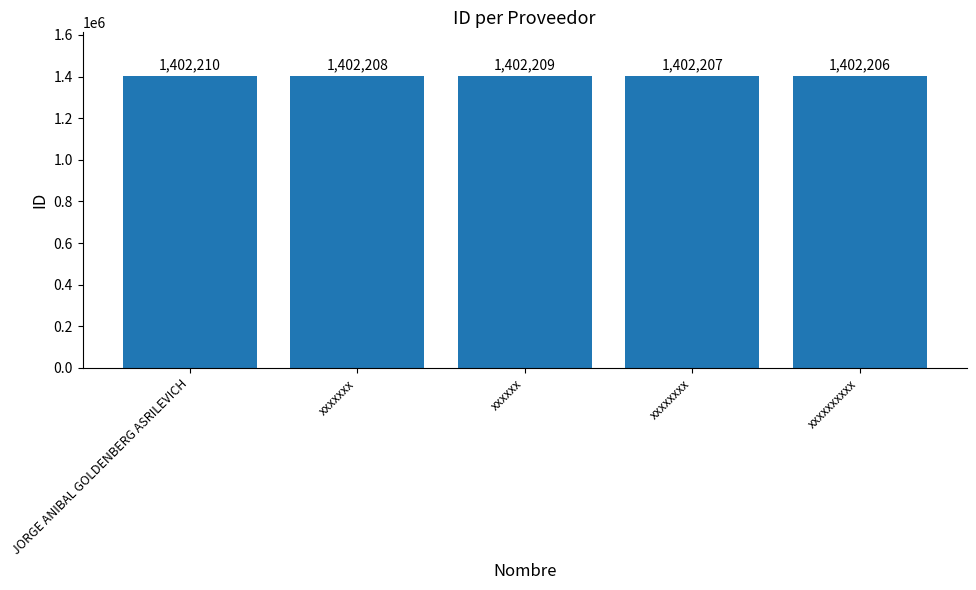

Rank the categories by value from highest to lowest.

JORGE ANIBAL GOLDENBERG ASRILEVICH, xxxxxx, xxxxxxx, xxxxxxxx, xxxxxxxxxx